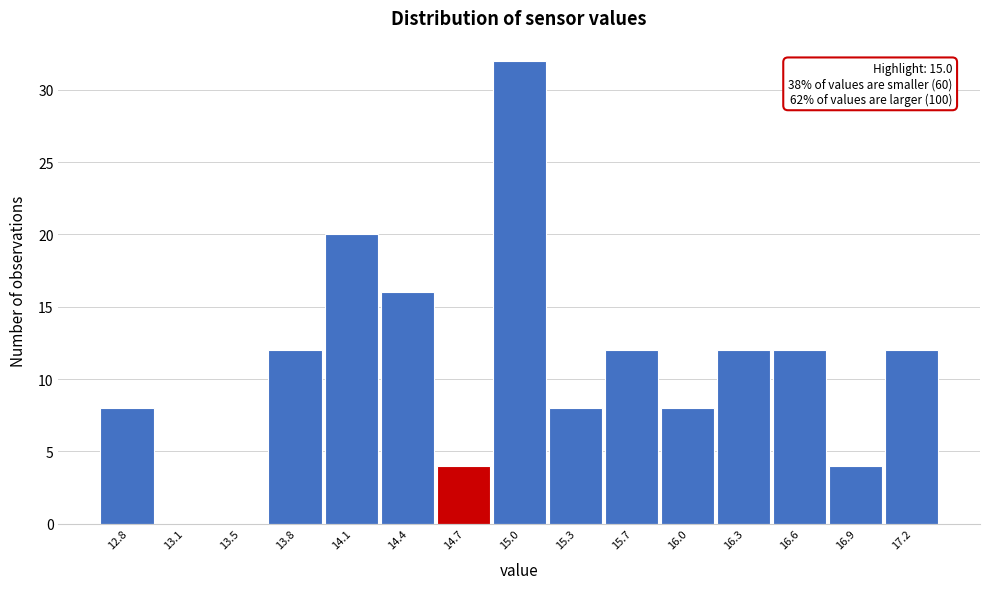

What is the change in value from 13.1 to 16.0?

+8